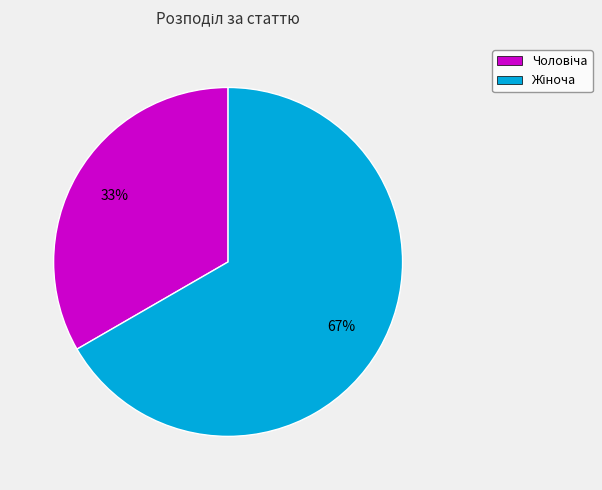

To the nearest percent, what is the average slice percentage?

50%